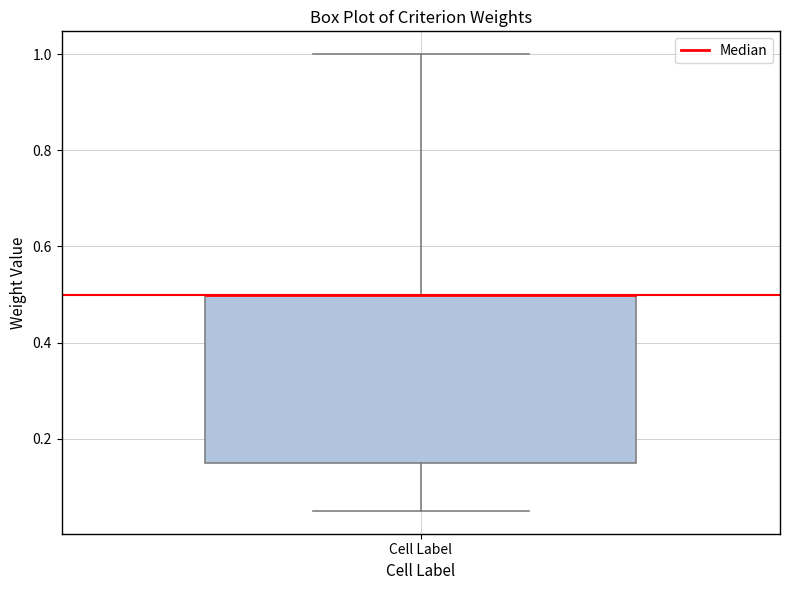

Where does the upper whisker of the box for Cell Label end on the y-axis? The values are not printed on the chart, so give them approximately, as read against the axis.

1.00